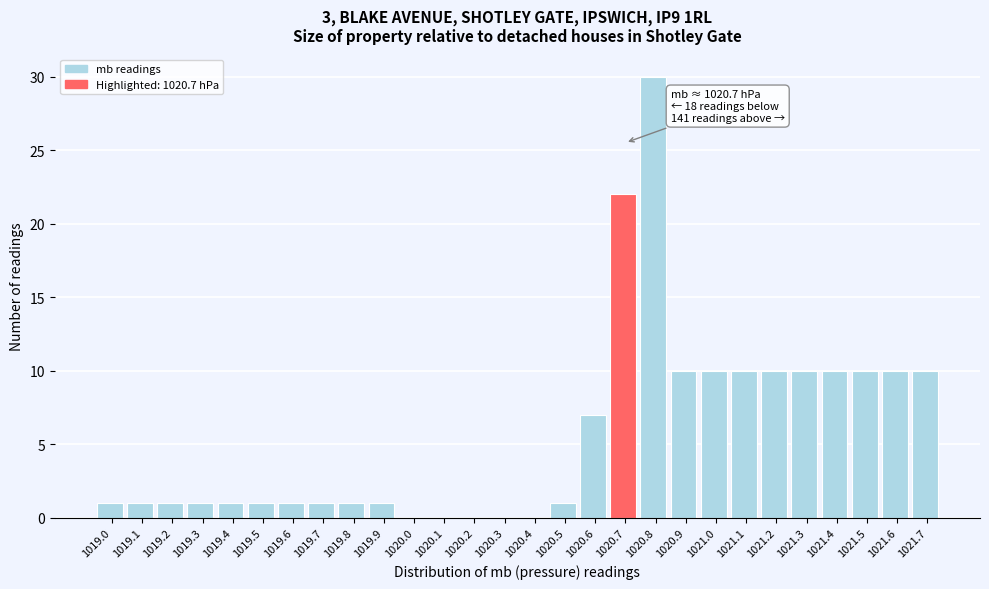

Reading right to left, transcribe all the data shown in this chart.

1021.7=10	1021.6=10	1021.5=10	1021.4=10	1021.3=10	1021.2=10	1021.1=10	1021.0=10	1020.9=10	1020.8=30	1020.7=22	1020.6=7	1020.5=1	1020.4=0	1020.3=0	1020.2=0	1020.1=0	1020.0=0	1019.9=1	1019.8=1	1019.7=1	1019.6=1	1019.5=1	1019.4=1	1019.3=1	1019.2=1	1019.1=1	1019.0=1